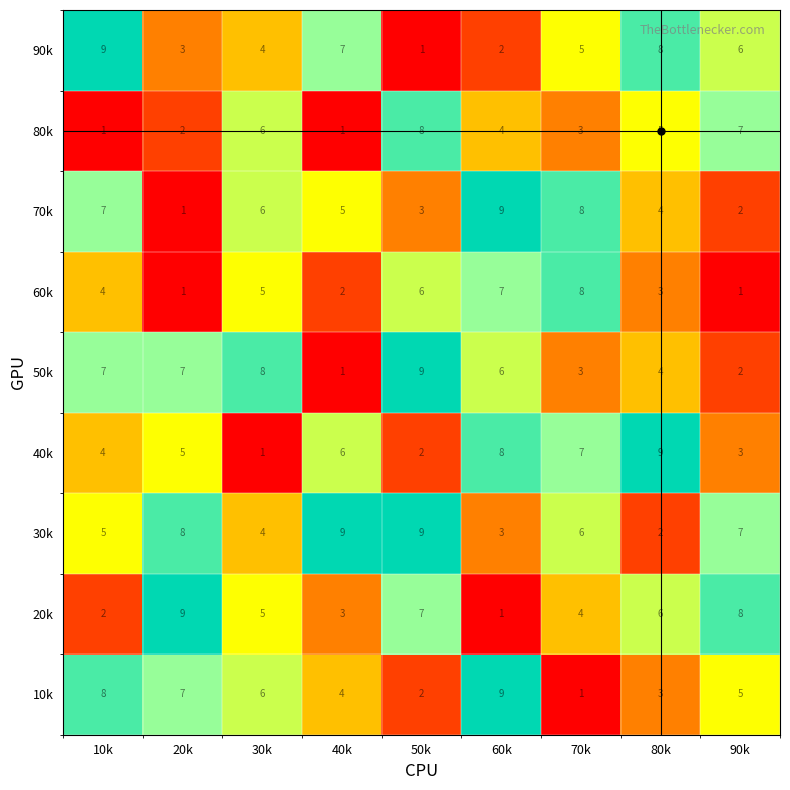

Which series changed the most between 20k and 80k?

30k